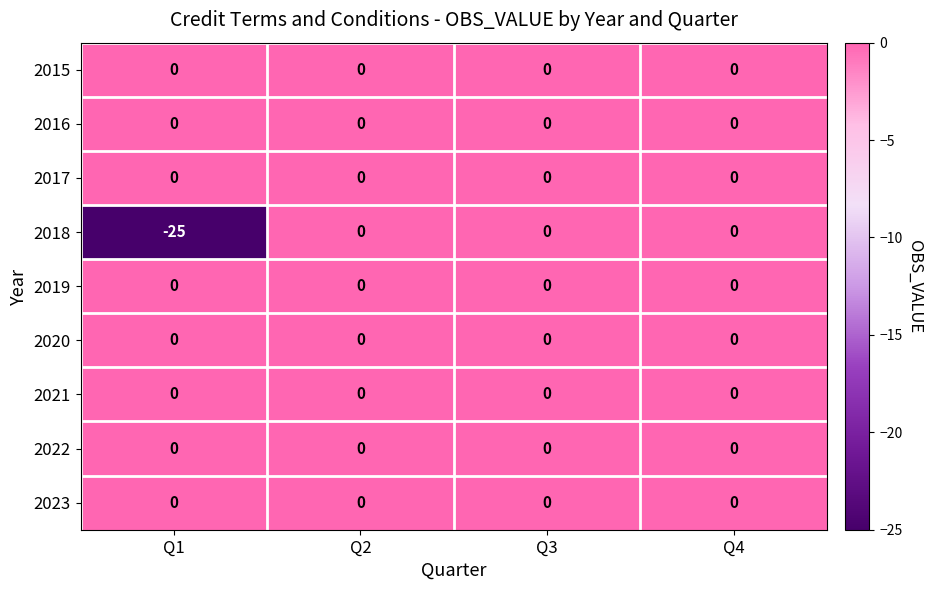

What is the spread (max minus min) of values at Q1?

25